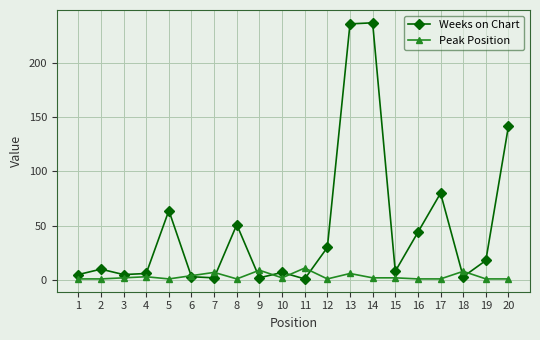

Rank the series at 12 from lowest to highest value.

Peak Position, Weeks on Chart